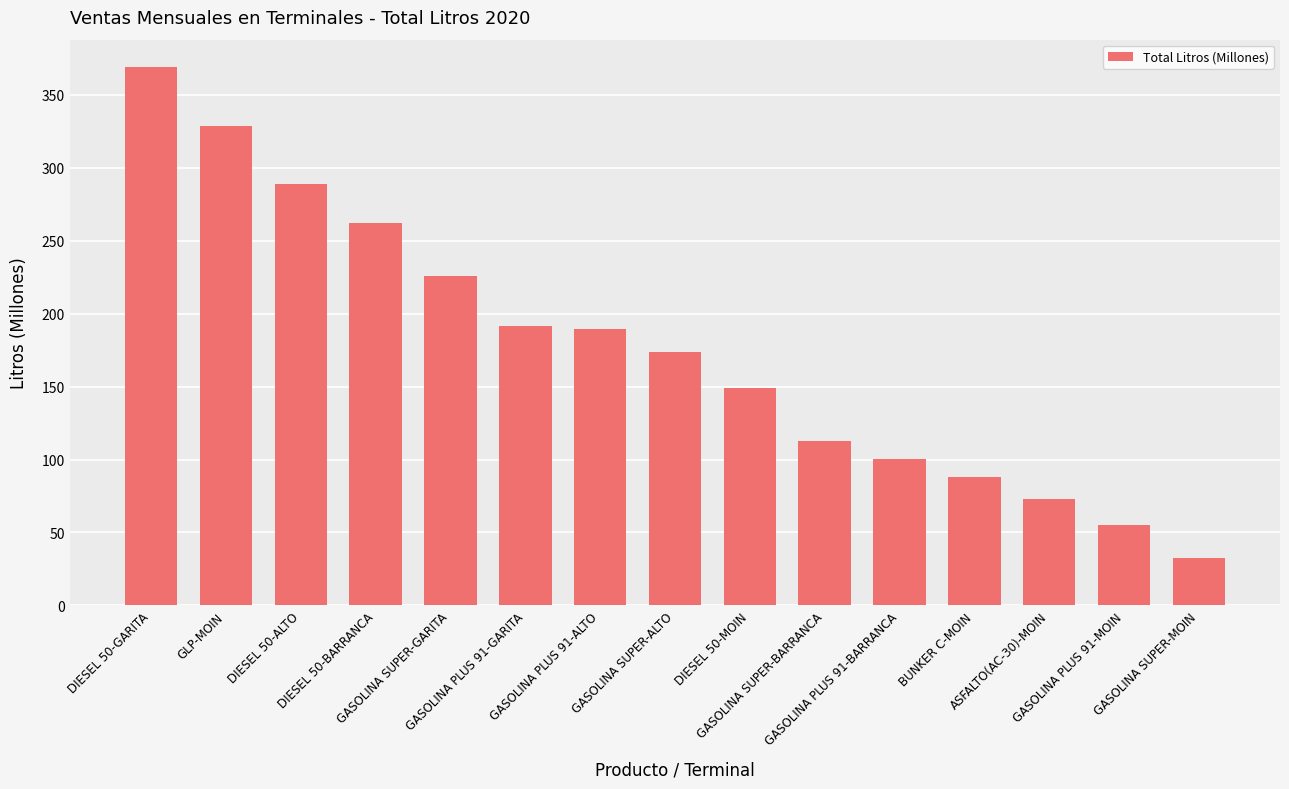

Which label corresponds to the smallest value in the chart?

GASOLINA SUPER-MOIN